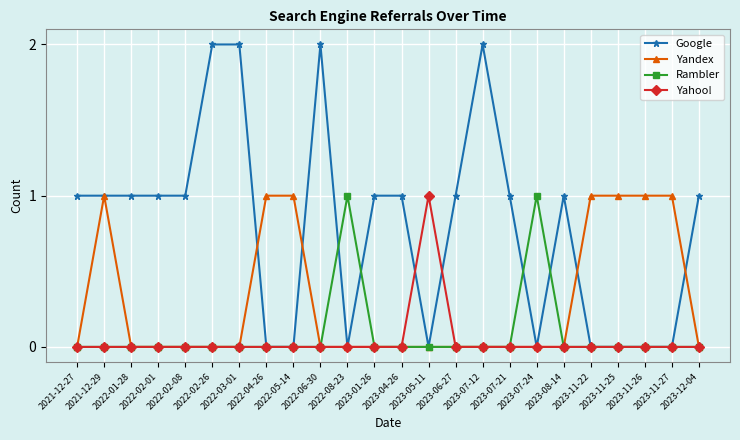

Which series has the largest total across all categories?

Google